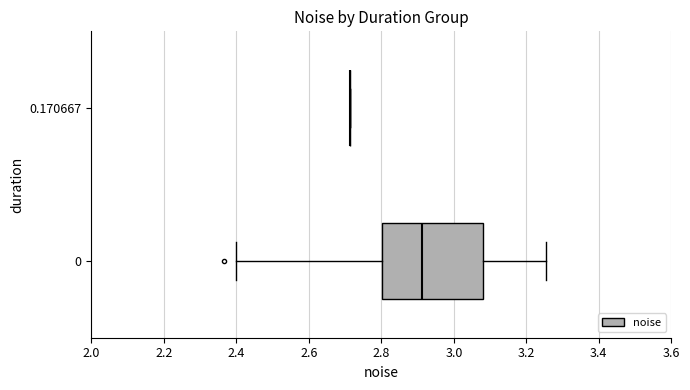

Where is the right edge of the box at y = 0 on the x-axis? The values are not printed on the chart, so give them approximately, as read against the axis.

3.08